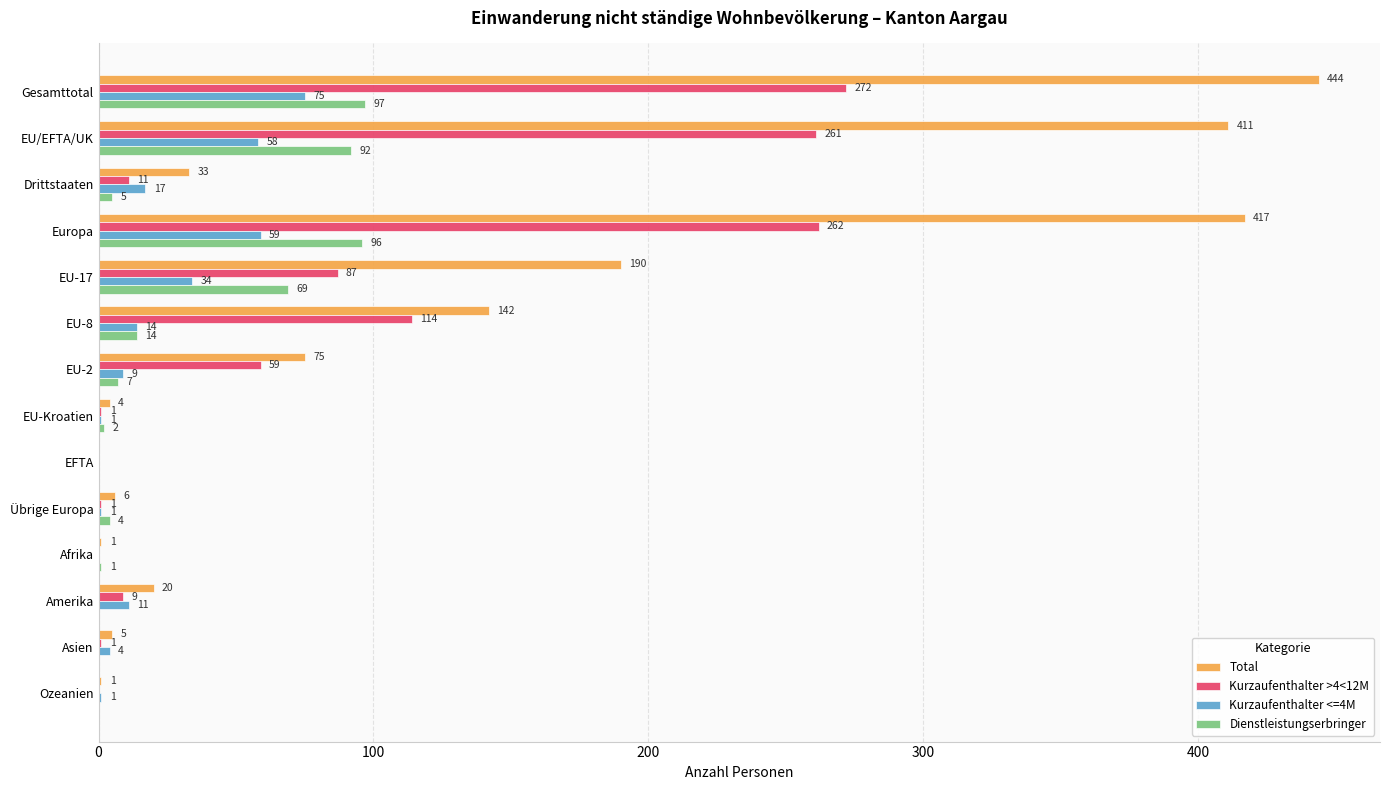

At which category does the chart reach its peak across all series?

Gesamttotal